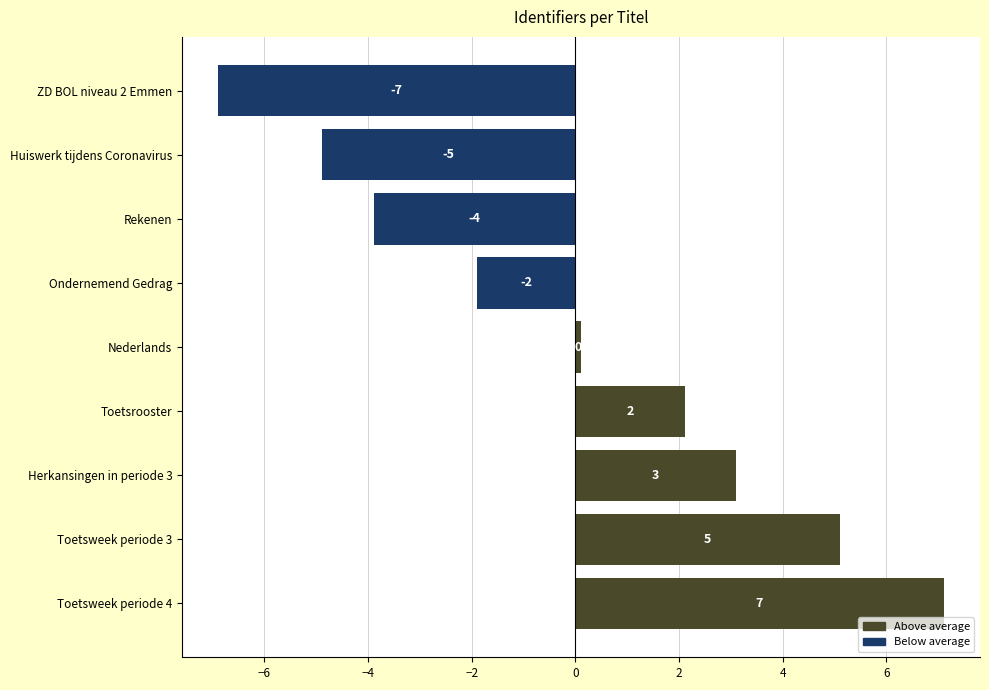

How many bars are there in total?

9